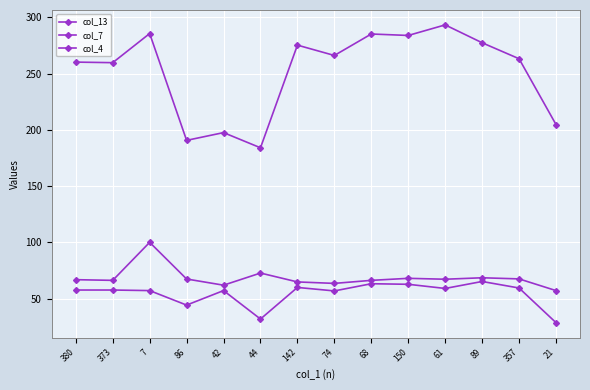

How many series are shown in this chart?

3